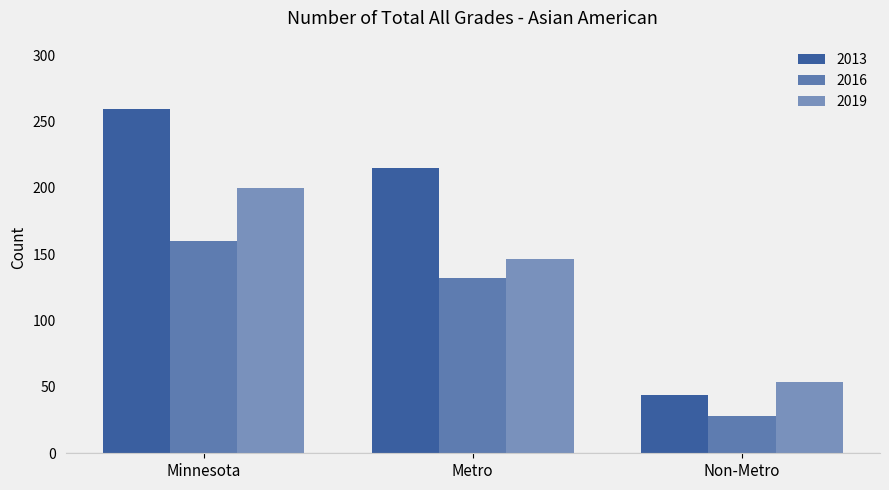

What is the label of the 3rd bar from the left?

Non-Metro